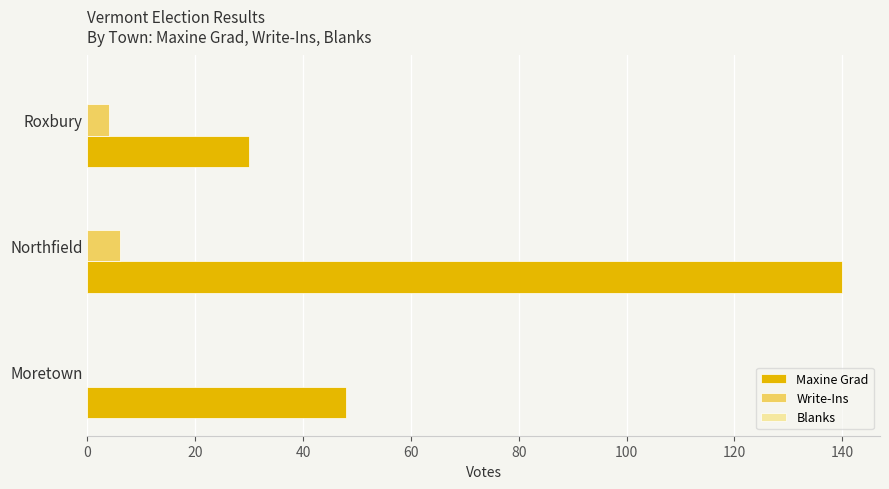

What is the highest value of the Maxine Grad series?

140